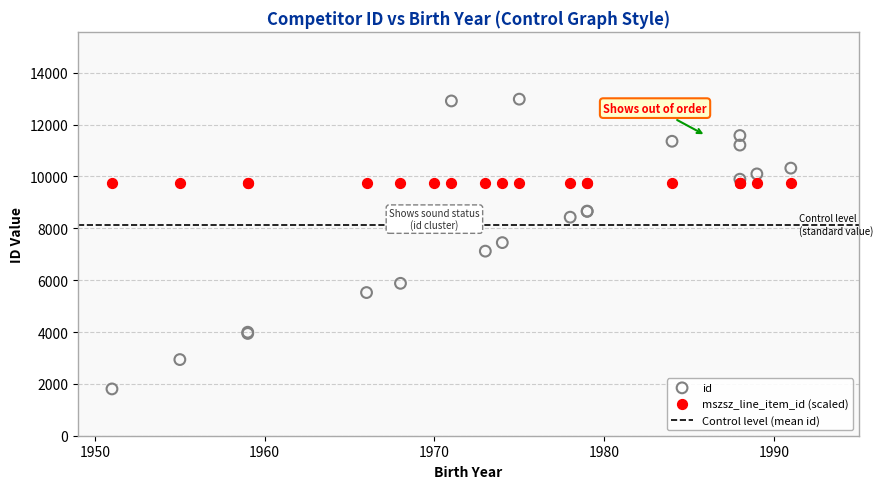

Which series contains the highest Y value?

id